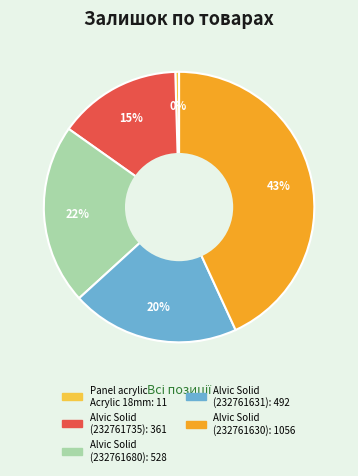

Is there a majority slice in this chart?

No